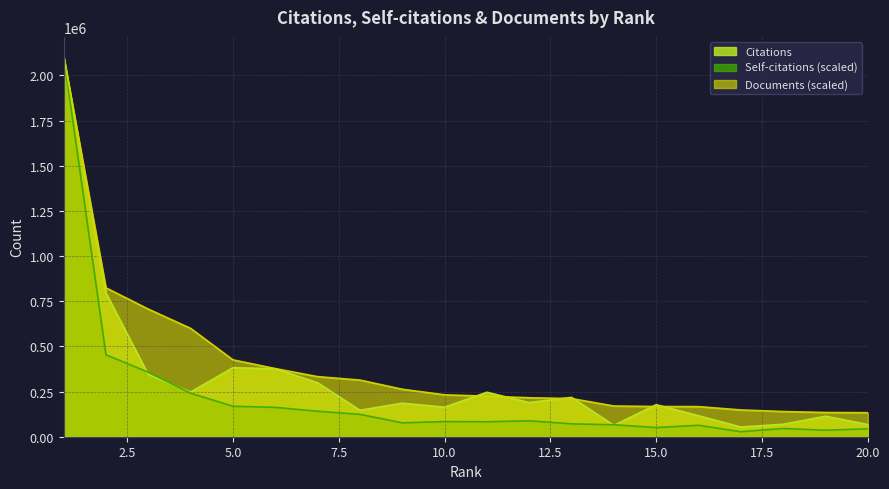

At which category is the sum across all series the highest?

1